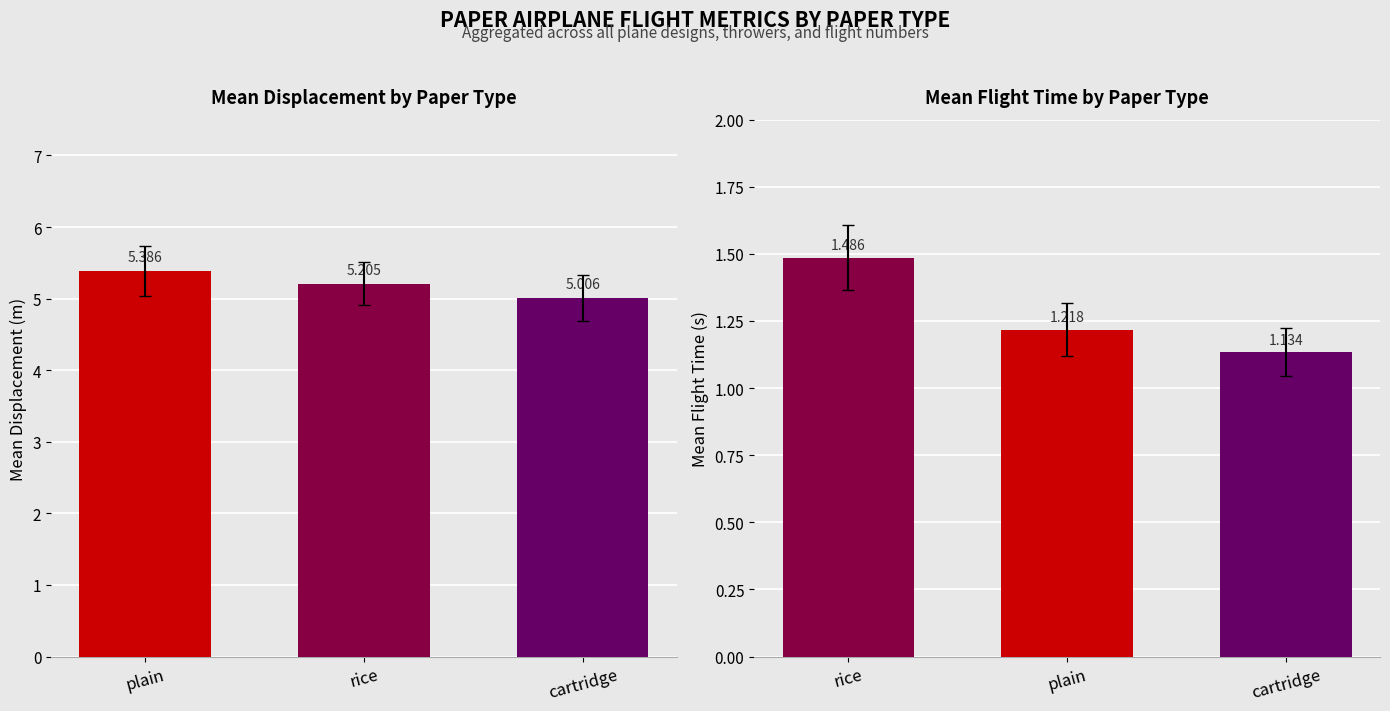

What is the sum of all Displacement values?

15.6